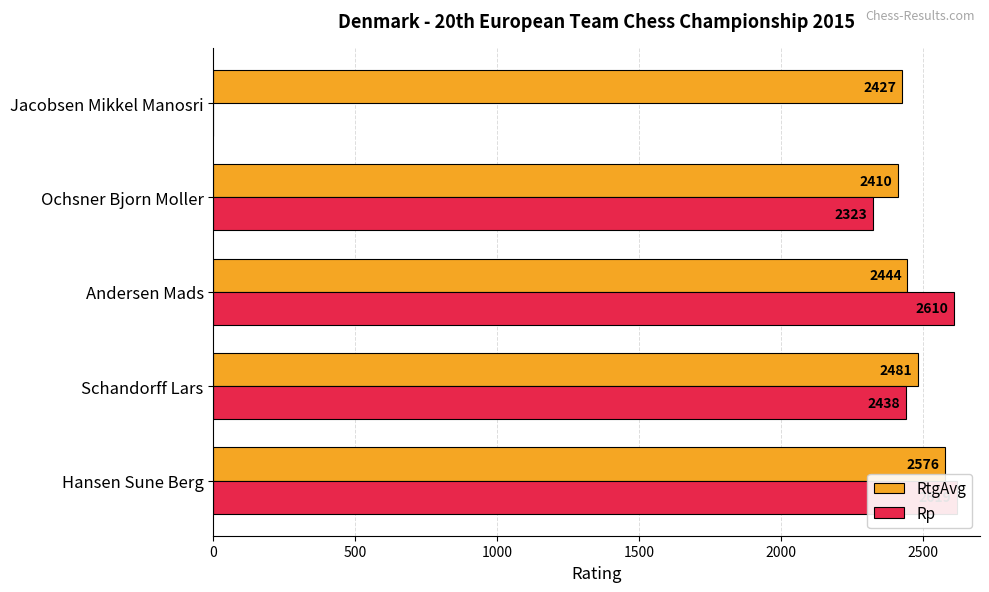

Count the RtgAvg values in the range 2427 to 2481.

3